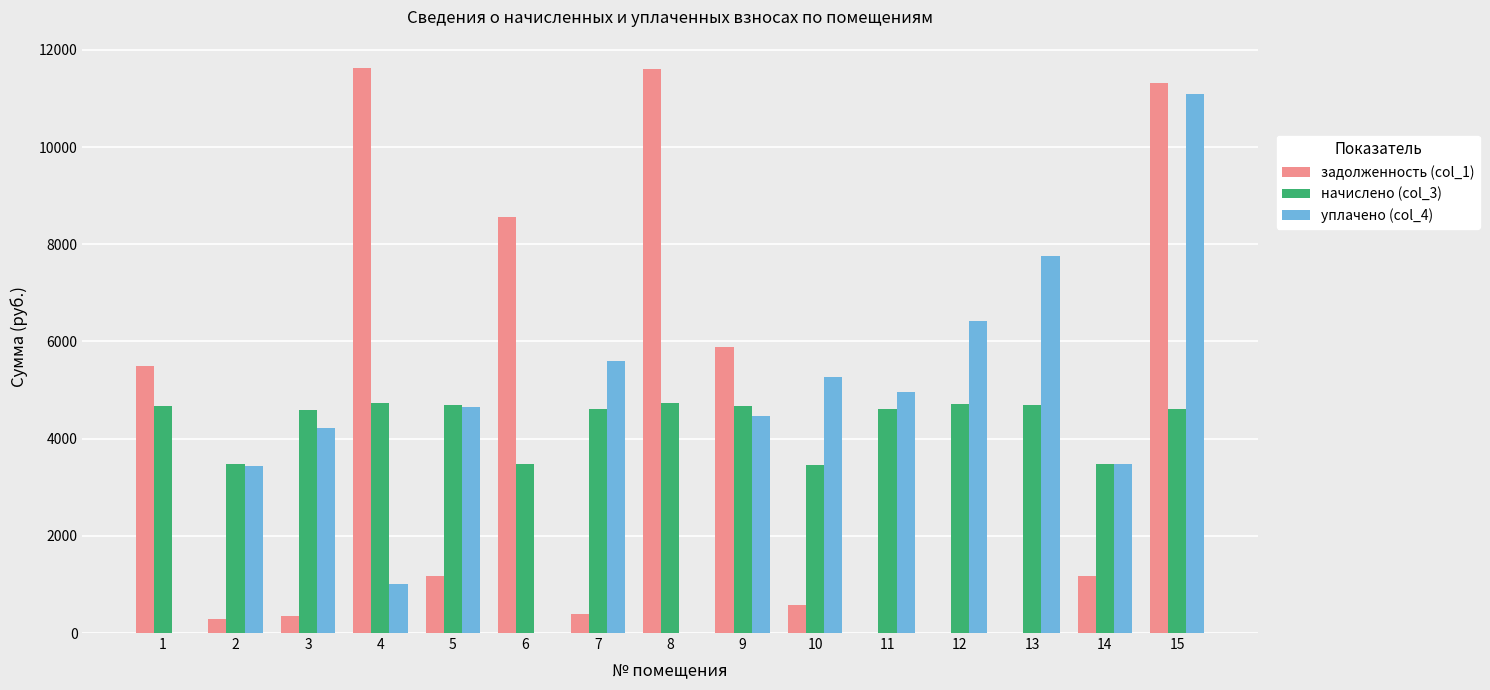

Which series has the largest total across all categories?

начислено (col_3)